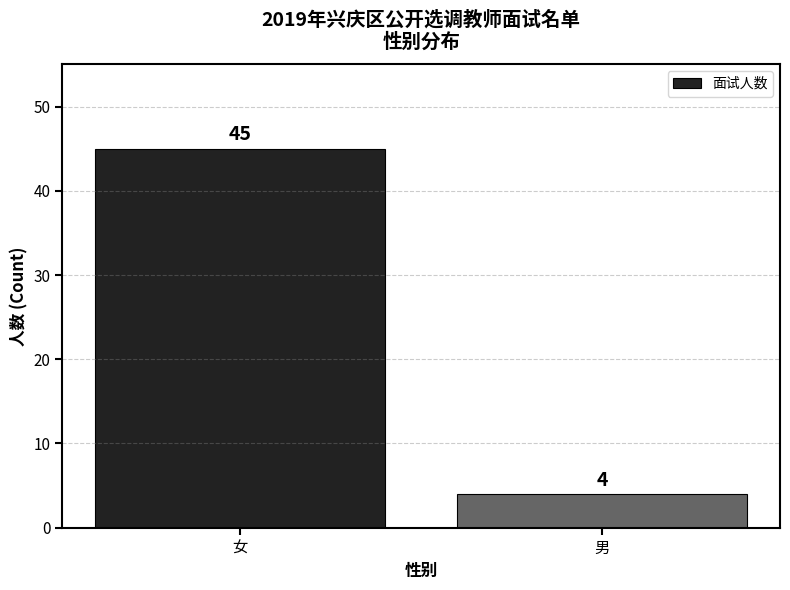

Reading right to left, transcribe all the data shown in this chart.

4	45